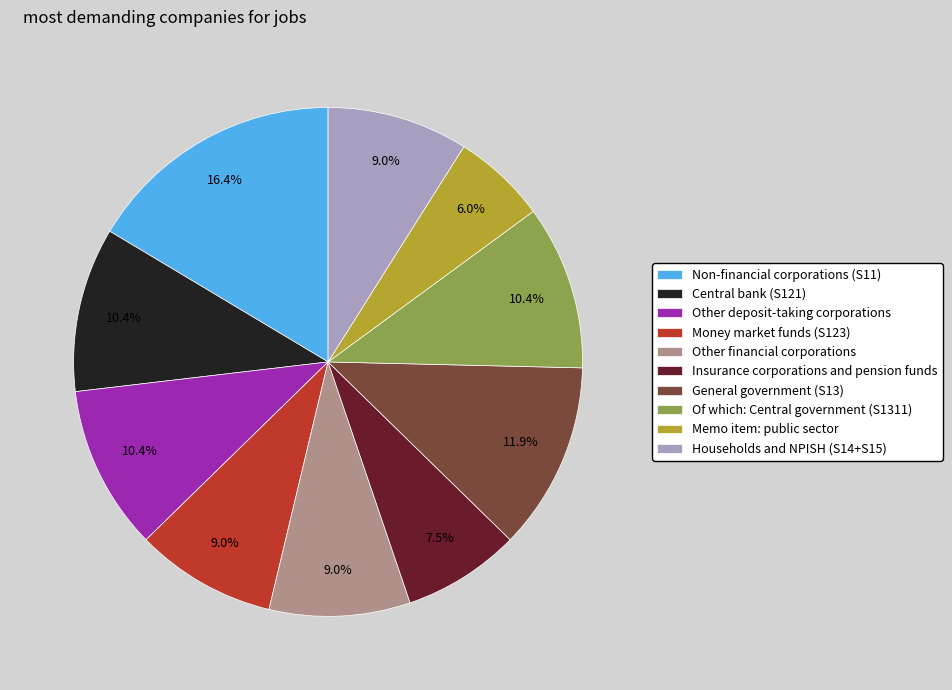

Is the sum of Other deposit-taking corporations and Memo item: public sector greater than half?

No